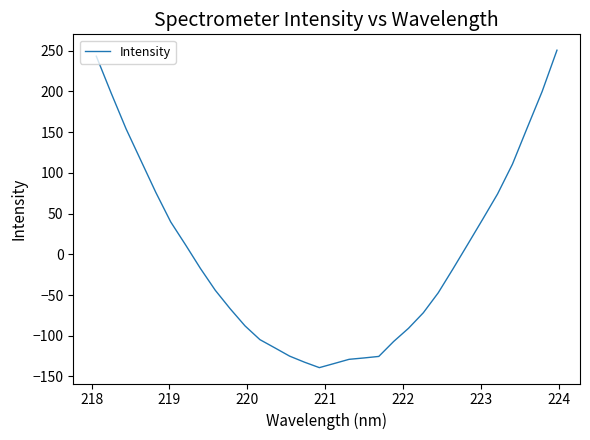

True or false: there are more than 1 points higher than both neighbors.

False